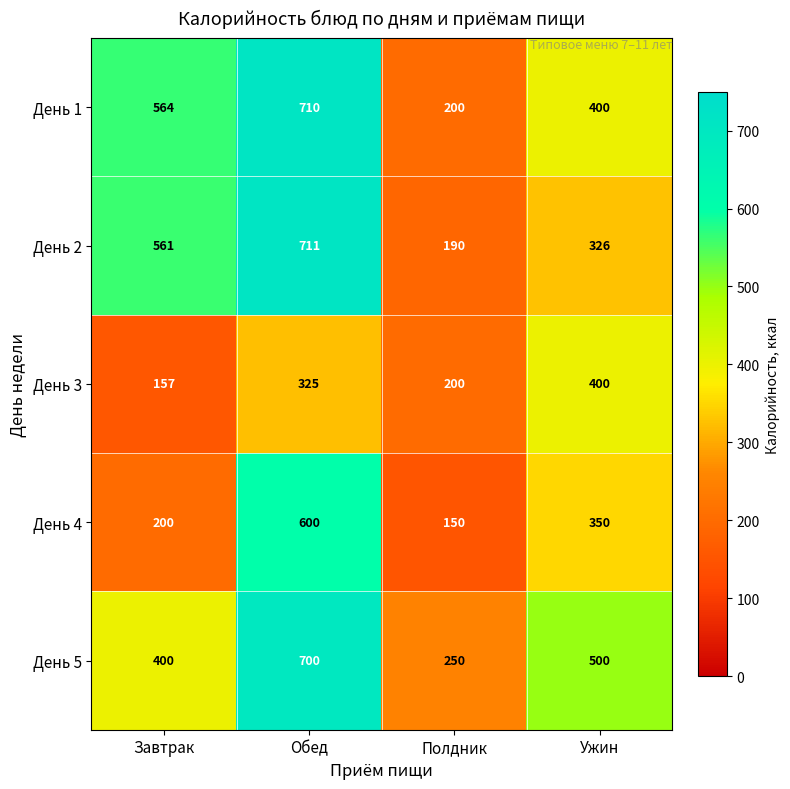

At how many categories does at least one series exceed 280?

3